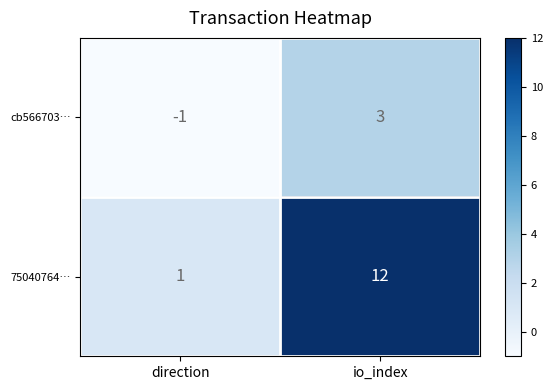

Reading left to right, what are all the values shown in this chart?

cb566703…: direction=-1	io_index=3
75040764…: direction=1	io_index=12